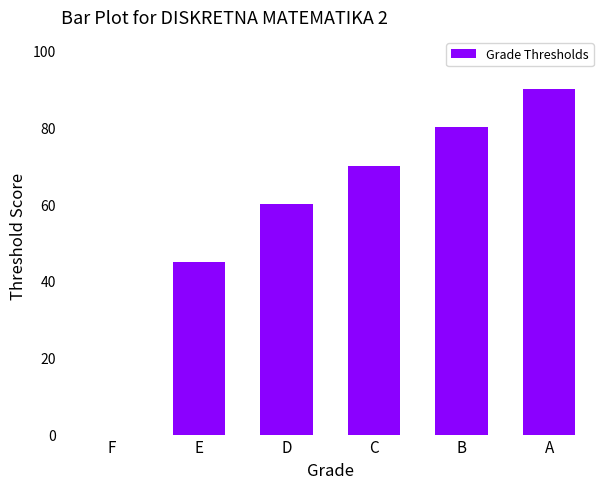

What is the sum of the values at C and A?

160